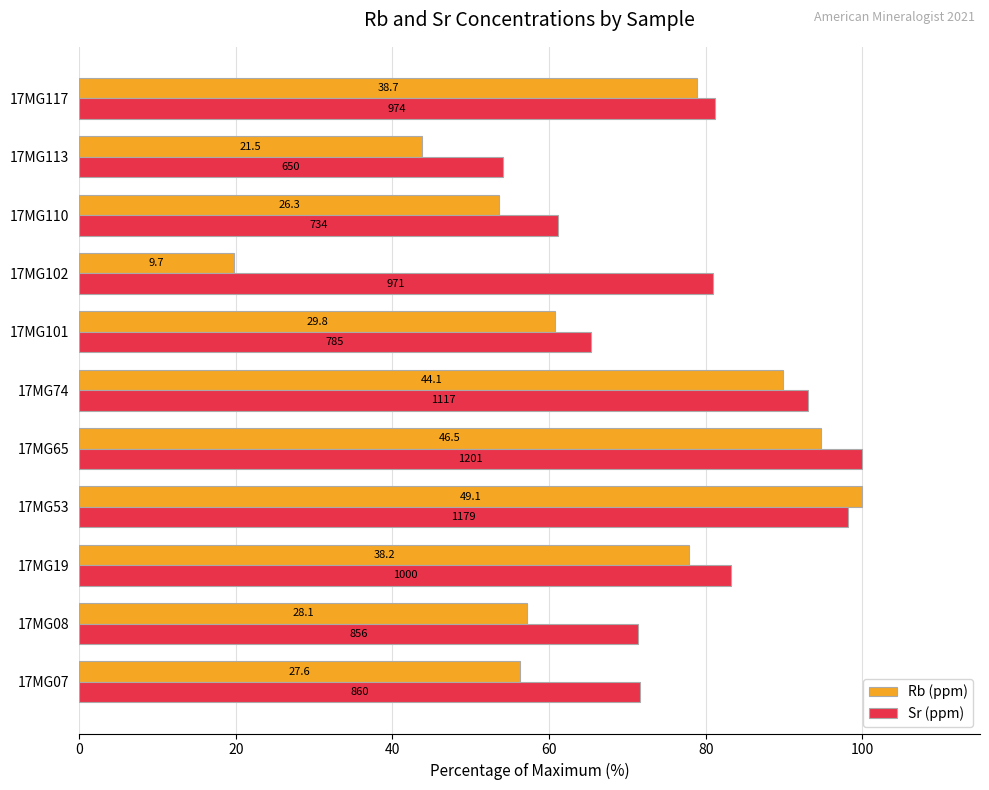

What are all the series names shown in the legend?

Rb (ppm), Sr (ppm)